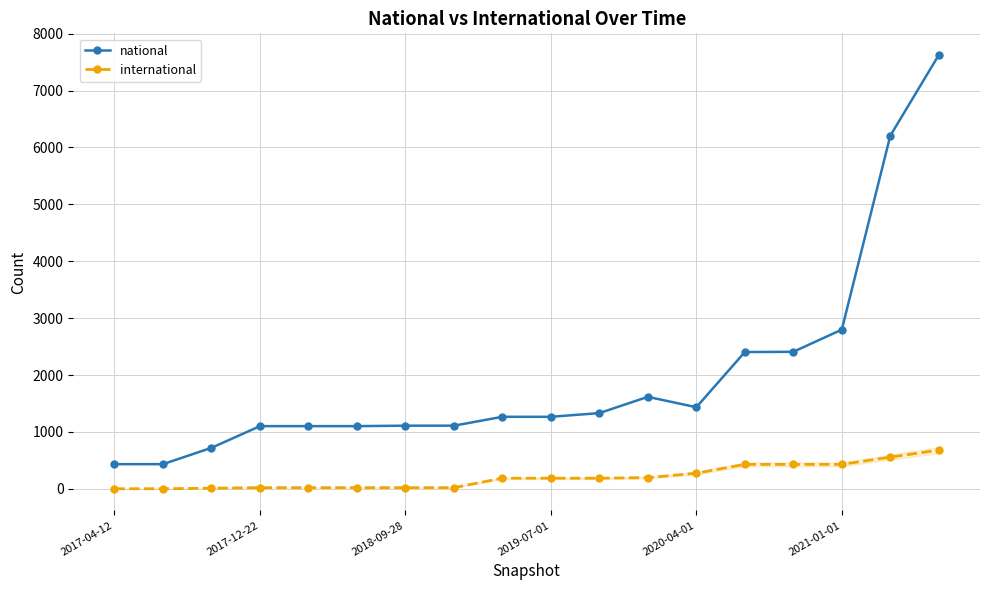

Rank the series by their average value, from lowest to highest.

international, national